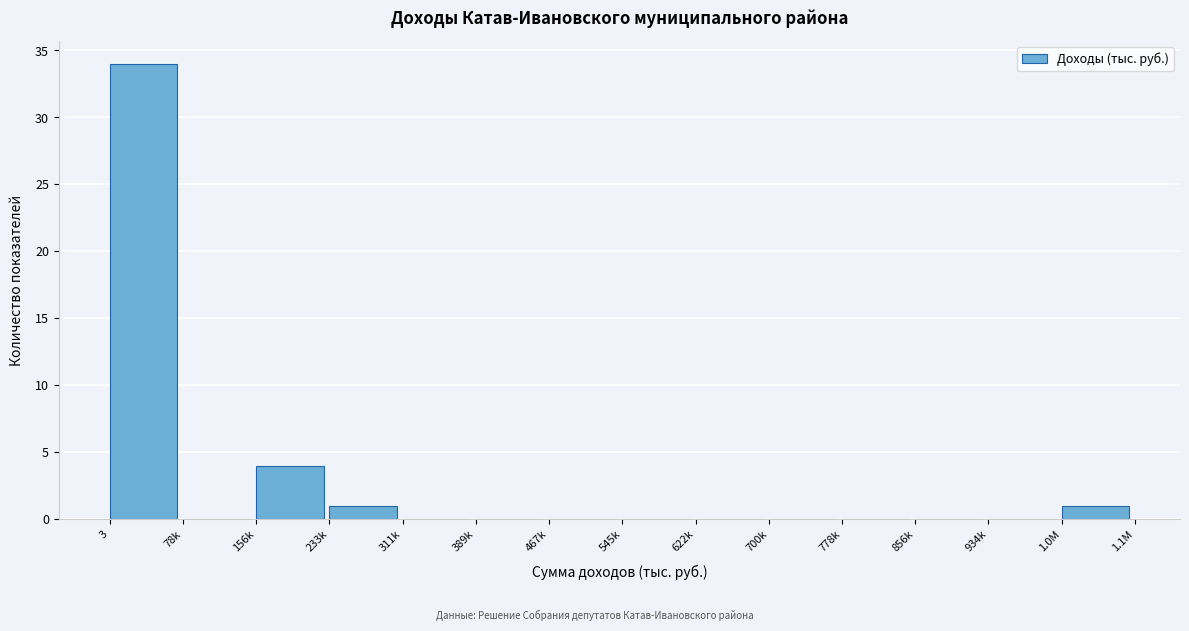

Reading left to right, list all the values displayed in this chart.

3=34	78k=0	156k=4	233k=1	311k=0	389k=0	467k=0	545k=0	622k=0	700k=0	778k=0	856k=0	934k=0	1.0M=1